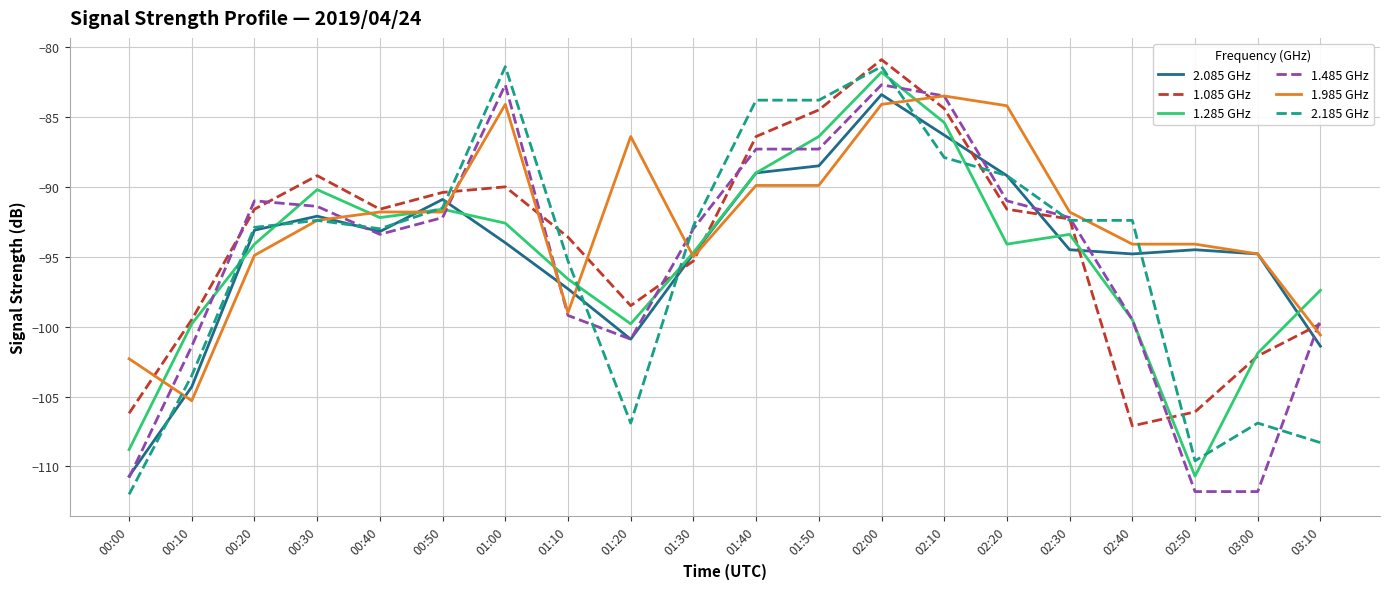

Which category has the highest value across all series?

02:00